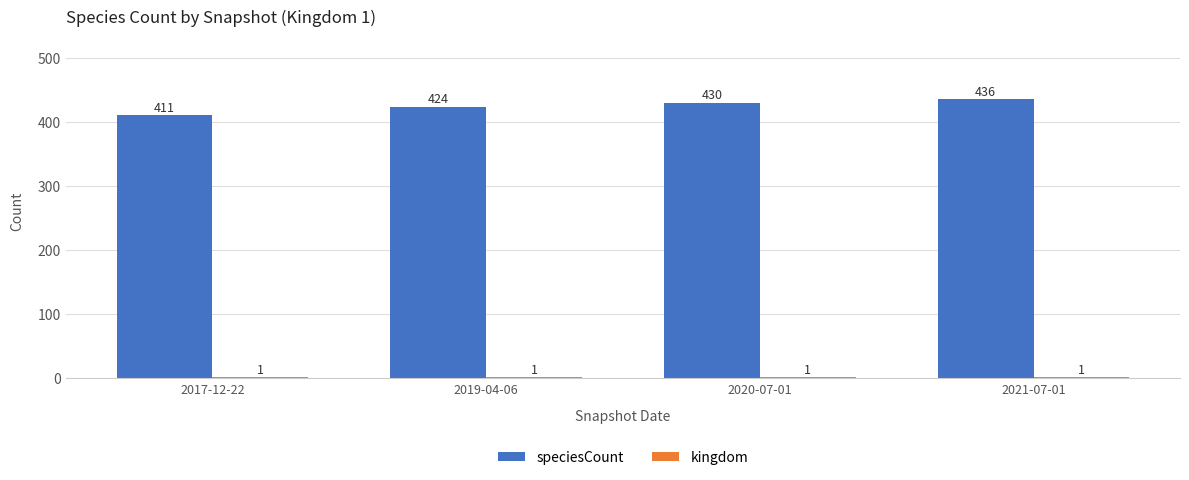

Read the speciesCount value at 2020-07-01.

430